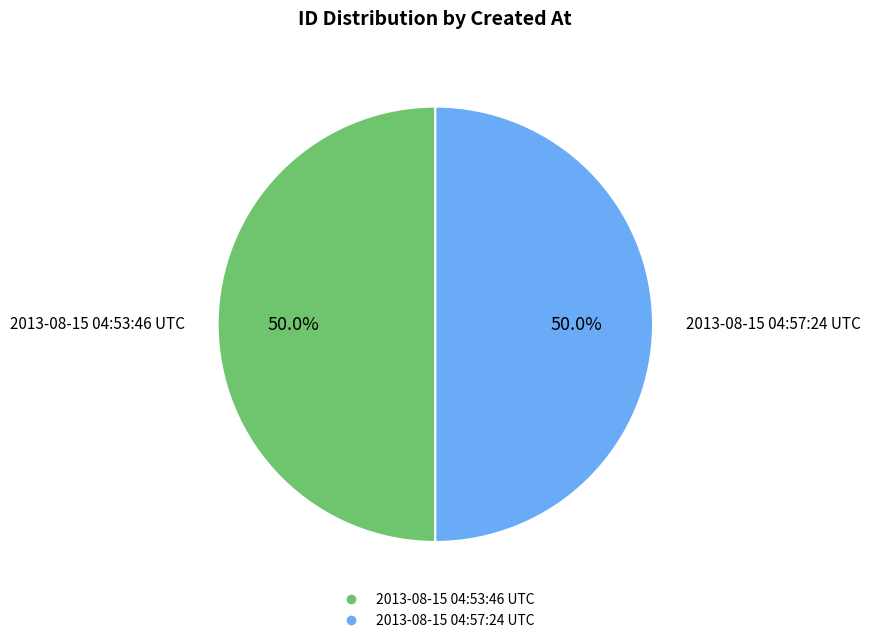

Is it true that 2013-08-15 04:53:46 UTC is 50% of the pie?

True